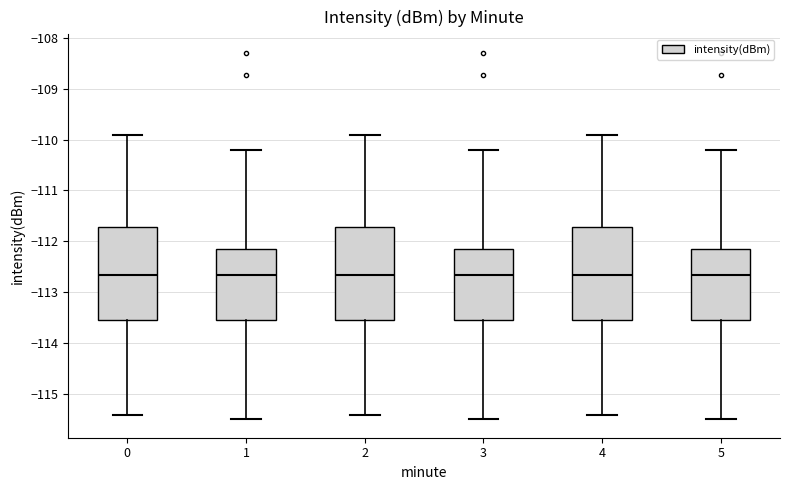

Reading left to right, transcribe this box plot: for each box, give where its median line is, the range the box spans, and where its two whiskers end, as read against the y-axis. The values are not printed on the chart, so give them approximately, as read against the axis.

0: median -112.7, box -113.6 to -111.7, whiskers -115.4 to -109.9
1: median -112.7, box -113.6 to -112.1, whiskers -115.5 to -110.2
2: median -112.7, box -113.6 to -111.7, whiskers -115.4 to -109.9
3: median -112.7, box -113.6 to -112.1, whiskers -115.5 to -110.2
4: median -112.7, box -113.6 to -111.7, whiskers -115.4 to -109.9
5: median -112.7, box -113.6 to -112.1, whiskers -115.5 to -110.2